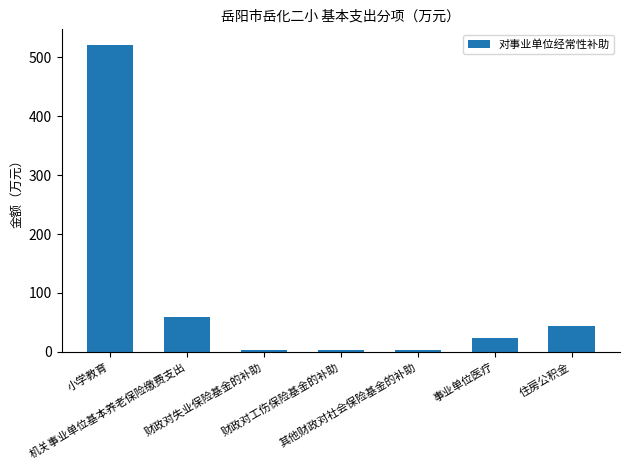

What is the change in value from 机关事业单位基本养老保险缴费支出 to 其他财政对社会保险基金的补助?

-55.7